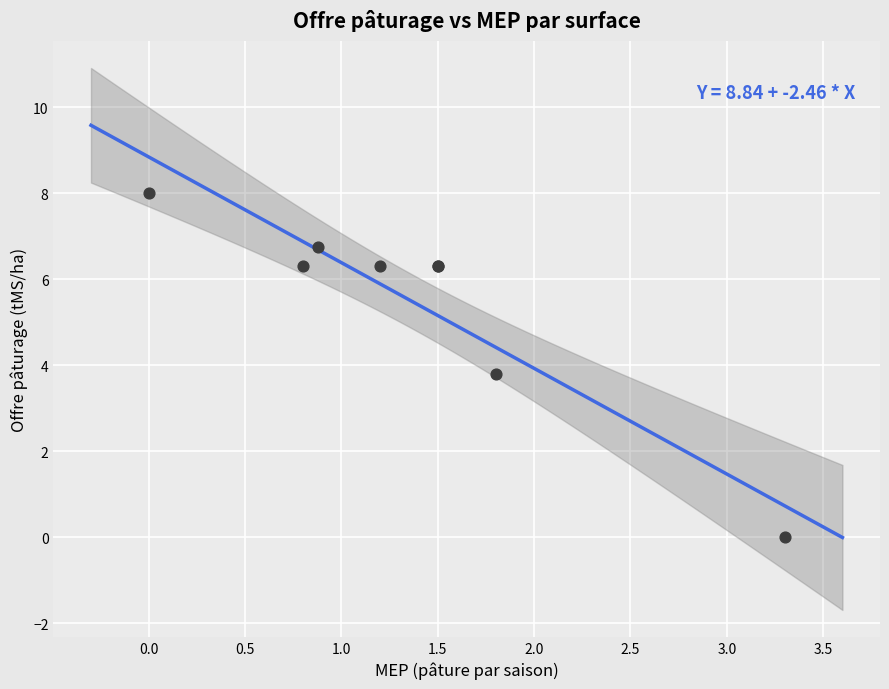

What Y value in the scatter plot is closest to 4?

3.8